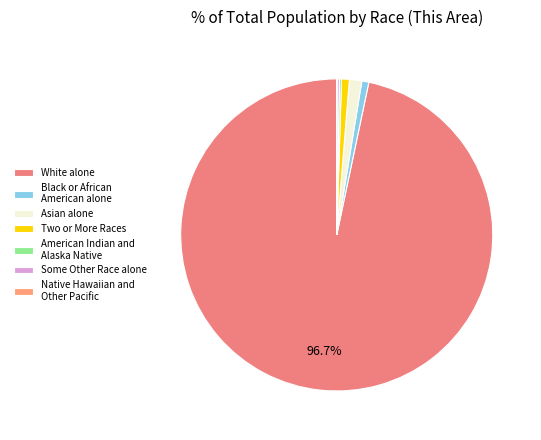

Which has a higher value, American Indian and Alaska Native or Asian alone?

Asian alone